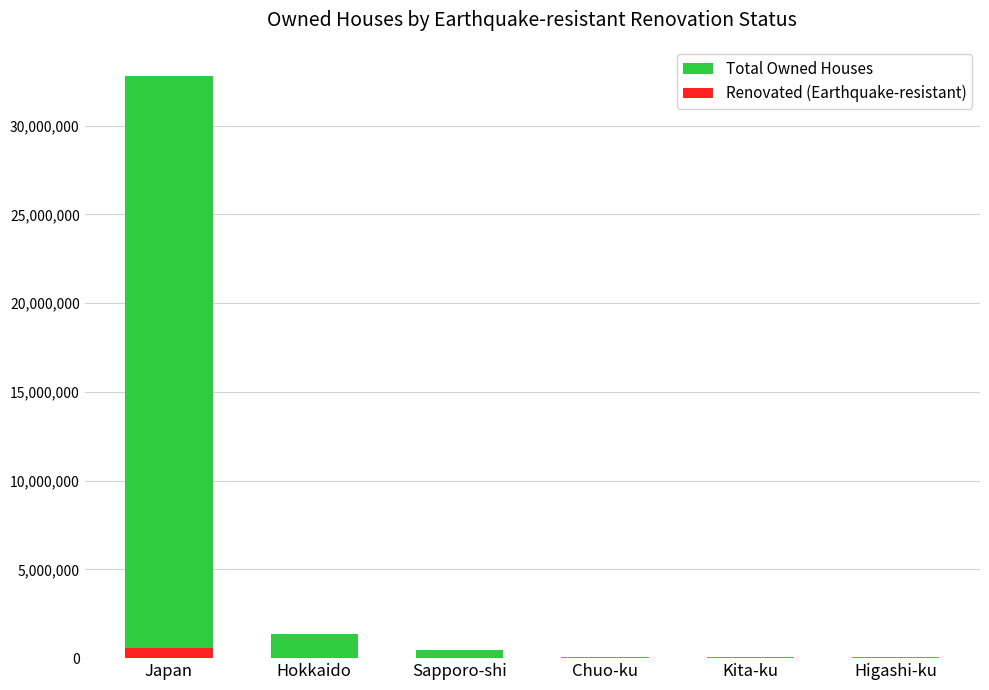

At which category is the sum across all series the highest?

Japan